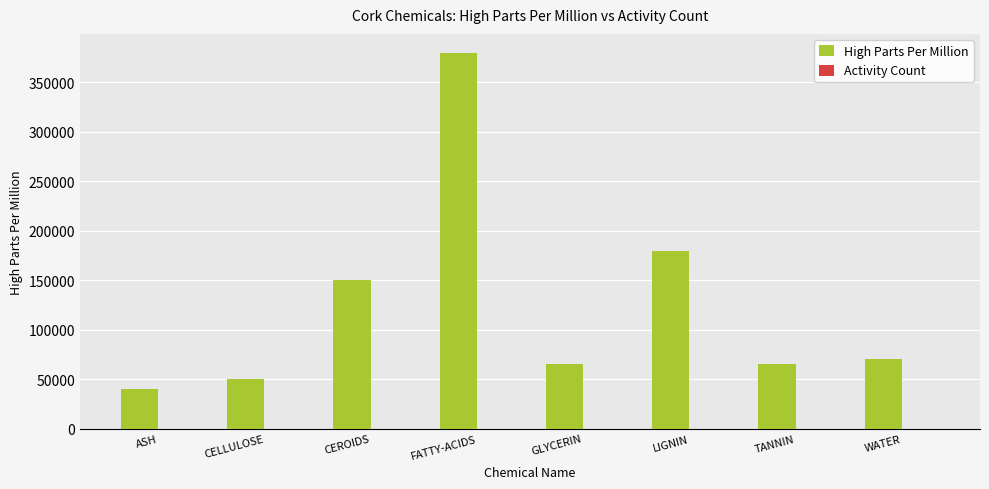

The value of High Parts Per Million at GLYCERIN is 65000. True or false?

True